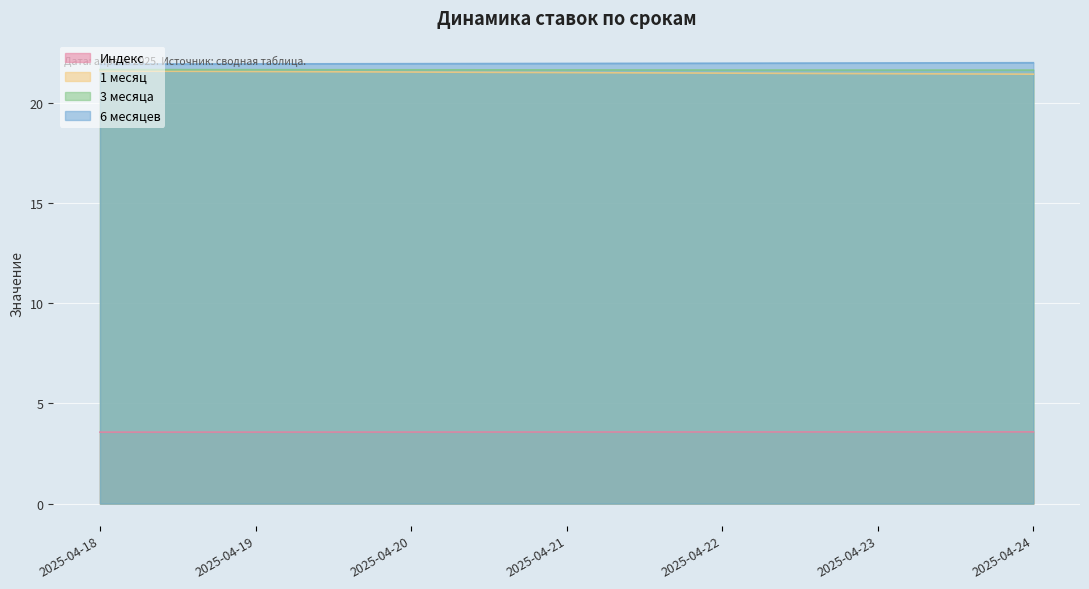

Read the 1 месяц value at 2025-04-23.

21.5